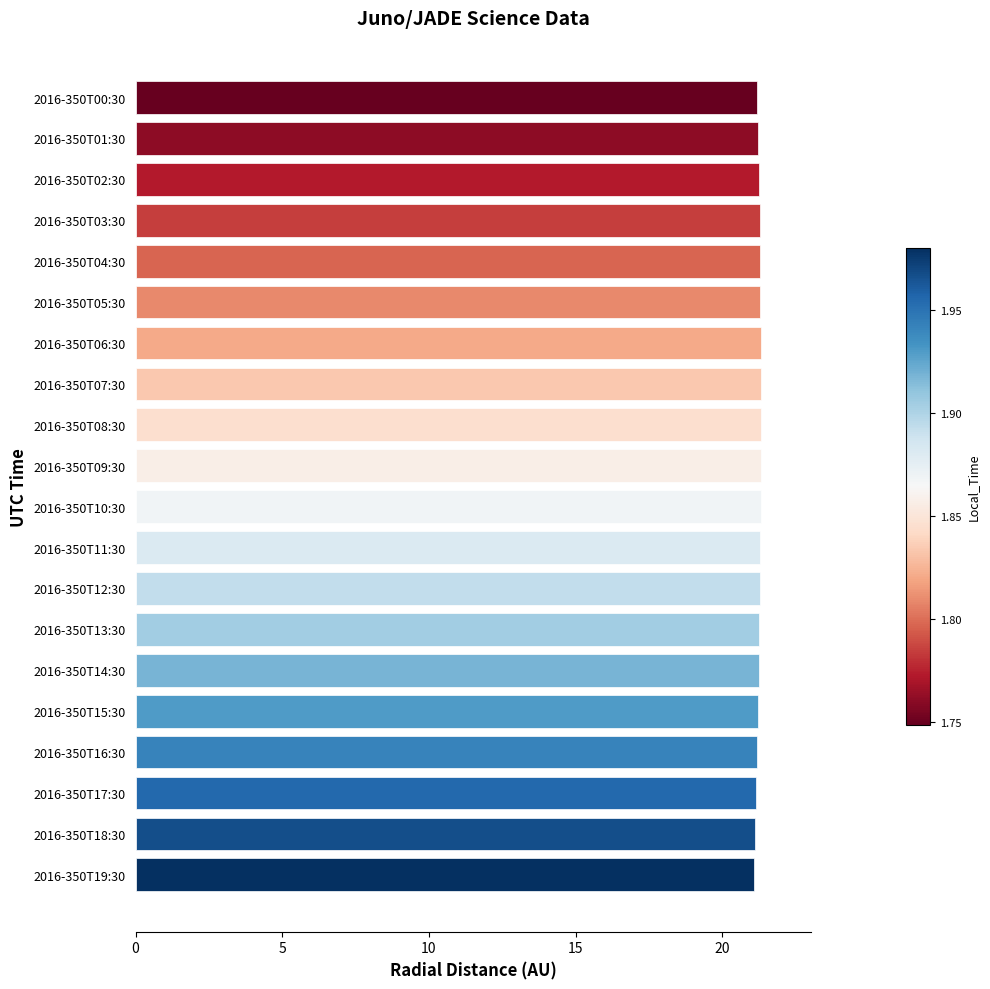

How many distinct data groups are displayed?

1